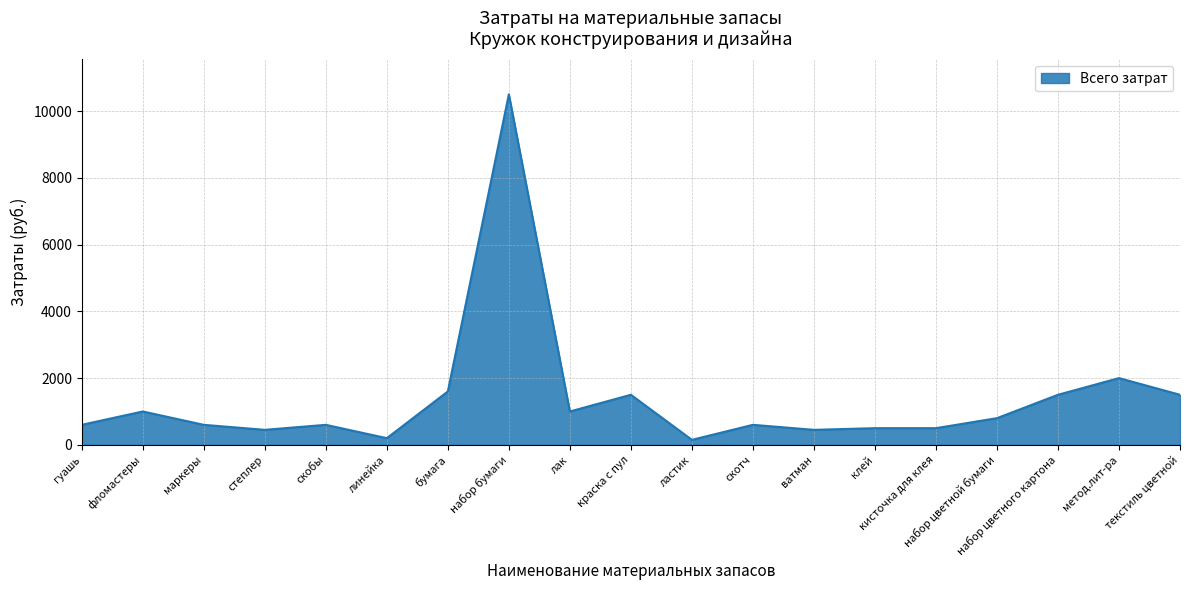

Which label corresponds to the largest value in the chart?

набор бумаги